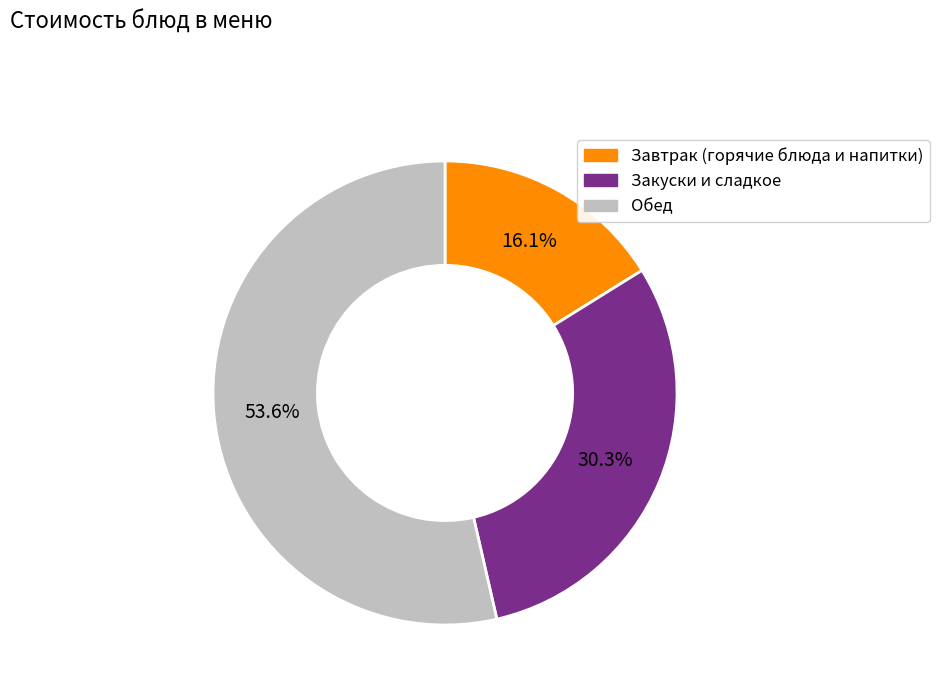

Rank the categories by value from lowest to highest.

Завтрак (горячие блюда и напитки), Закуски и сладкое, Обед